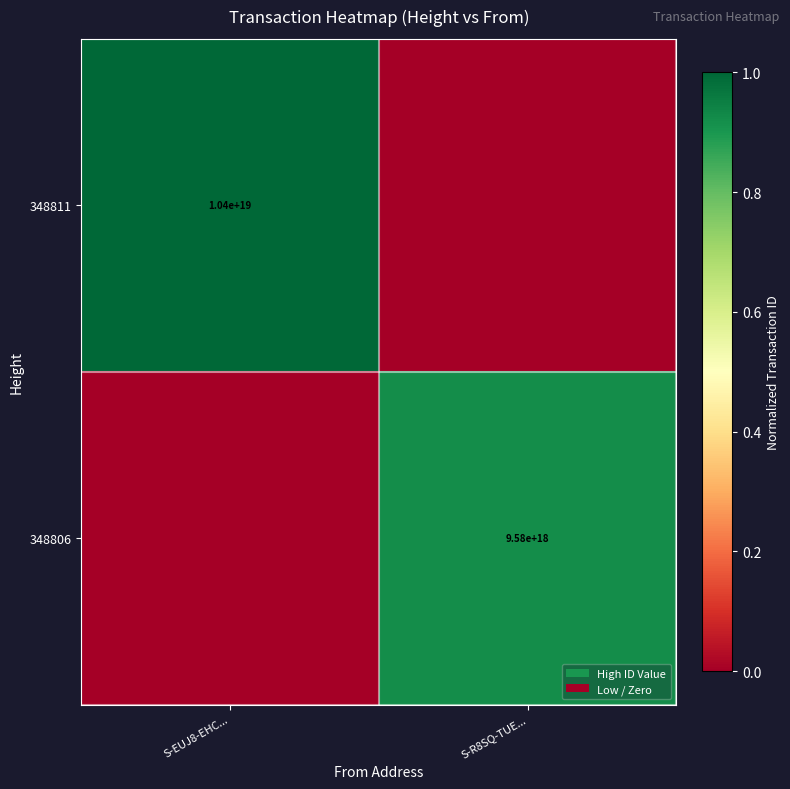

Is the value of 348806 at S-R8SQ-TUE... greater than the value of 348811 at S-EUJ8-EHC...?

No